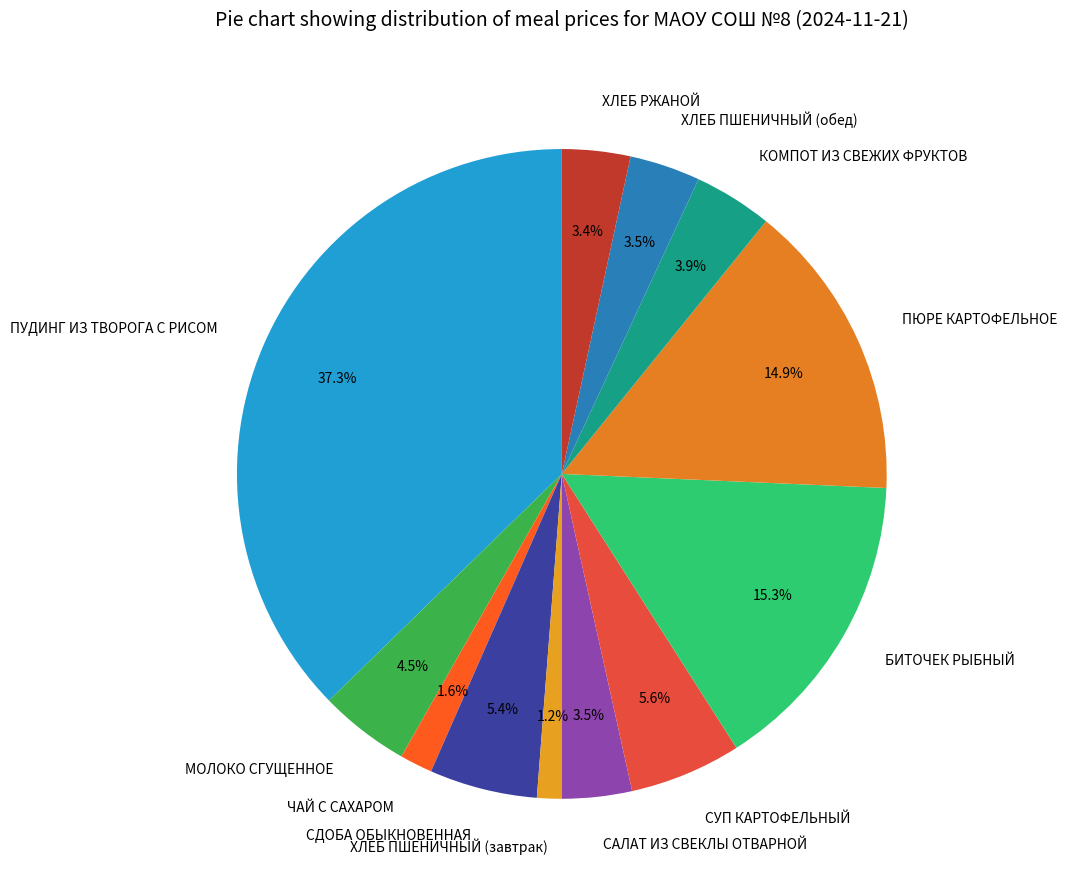

What percentage is NOT represented by САЛАТ ИЗ СВЕКЛЫ ОТВАРНОЙ?

96.5%